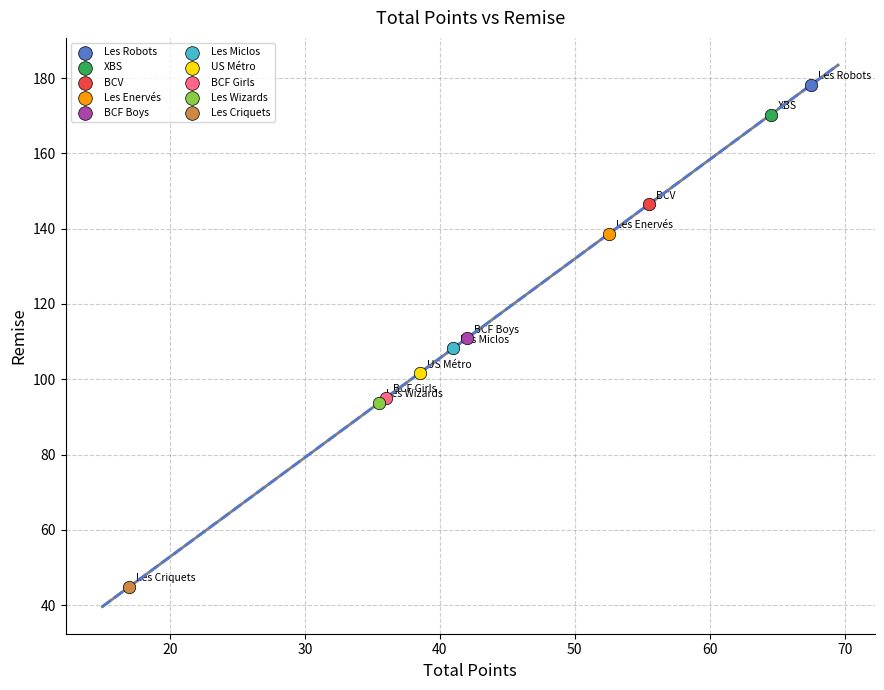

Which series contains the lowest Y value?

Les Criquets